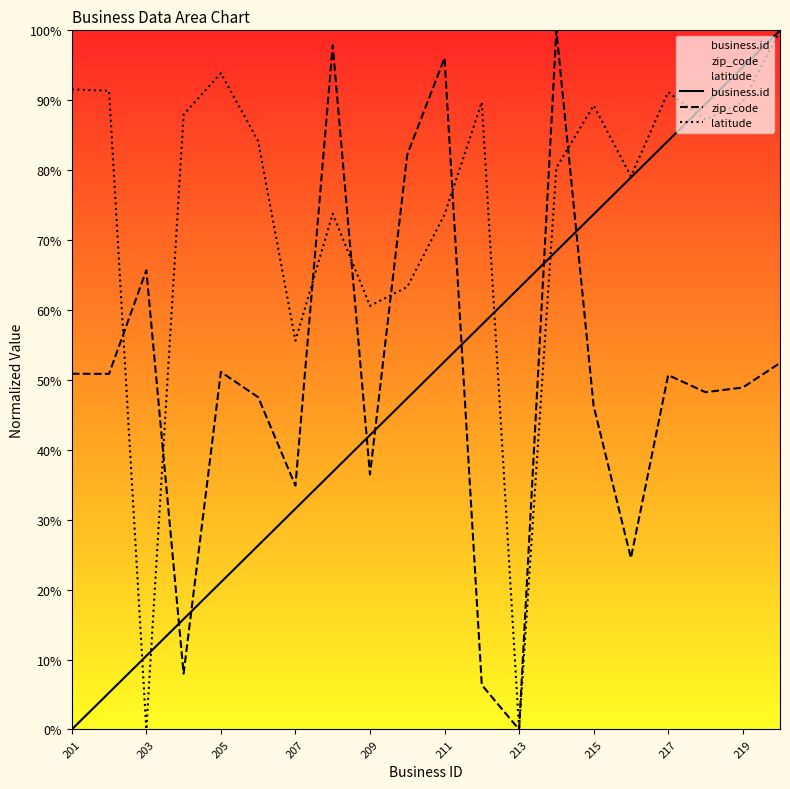

What is the difference between the maximum and second lowest values in the latitude series?

100.0